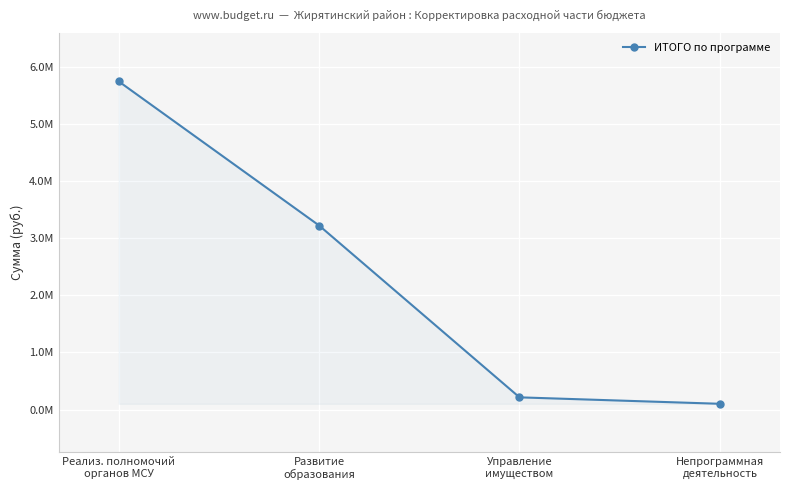

What is the change in value from Управление
имуществом to Непрограммная
деятельность?

-112906.0